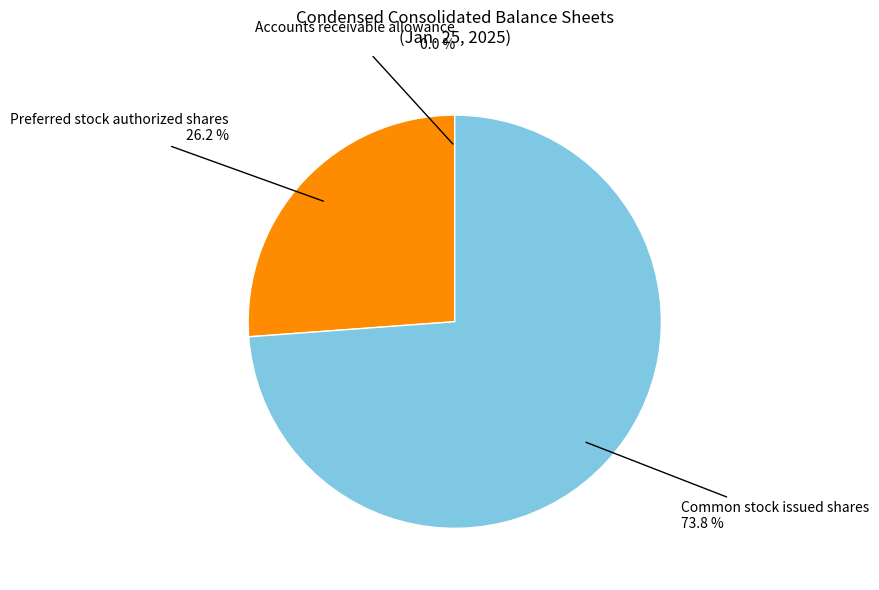

What percentage is the Common stock issued shares slice, to the nearest percent?

74%